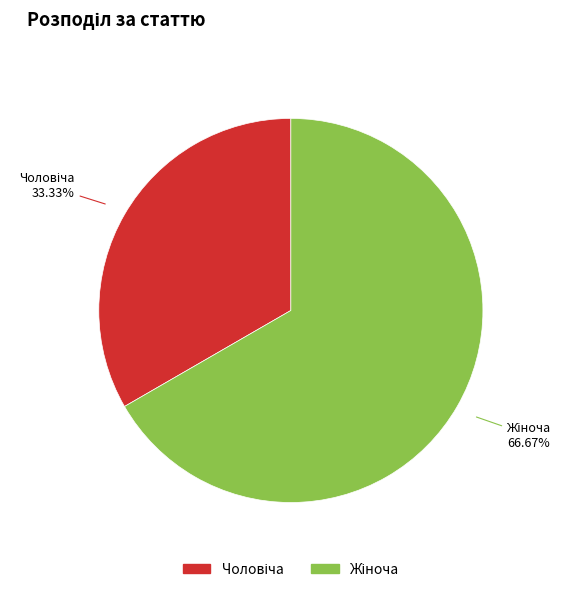

Does any single category account for the majority?

Yes